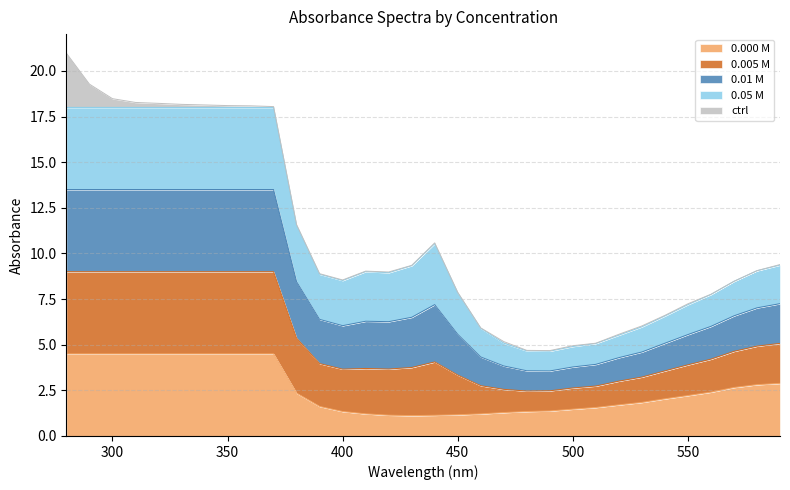

What are all the series names shown in the legend?

0.000 M, 0.005 M, 0.01 M, 0.05 M, ctrl